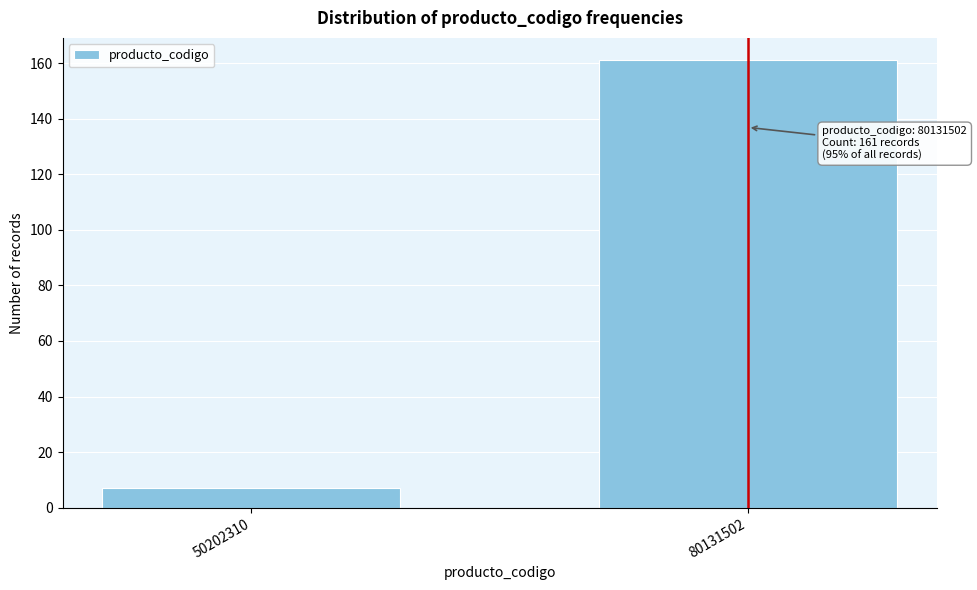

Reading right to left, transcribe all the data shown in this chart.

80131502=161	50202310=7